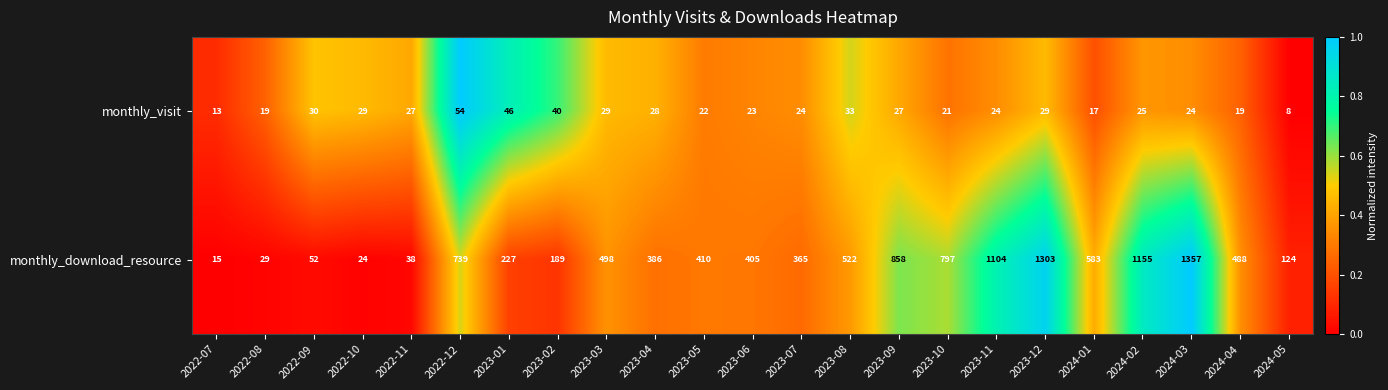

What is the difference between the maximum and second lowest values in the monthly_visit series?

41